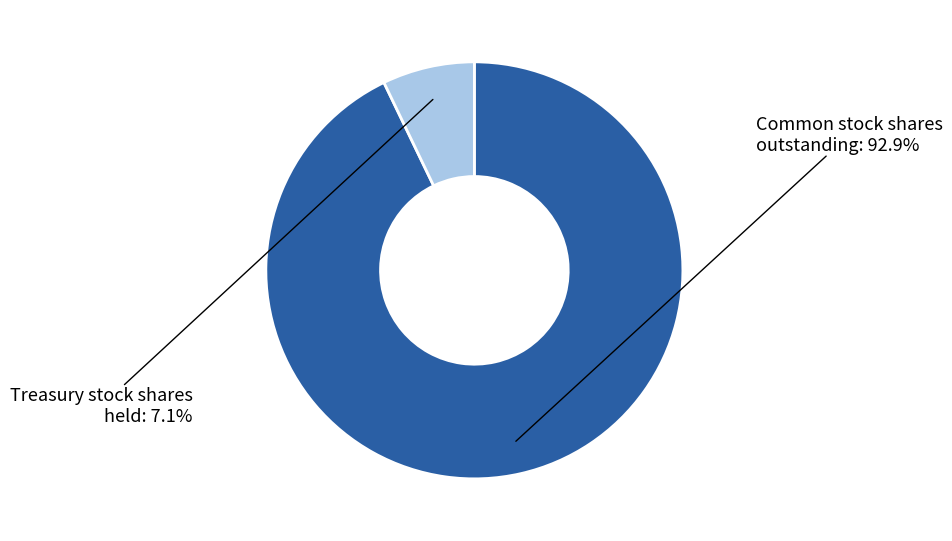

Is there a majority slice in this chart?

Yes